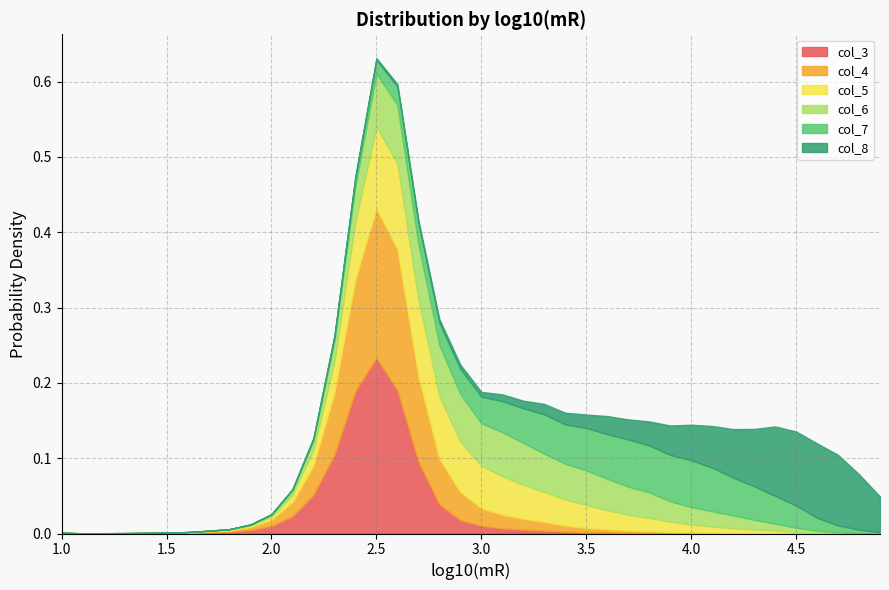

What are all the series names shown in the legend?

col_3, col_4, col_5, col_6, col_7, col_8